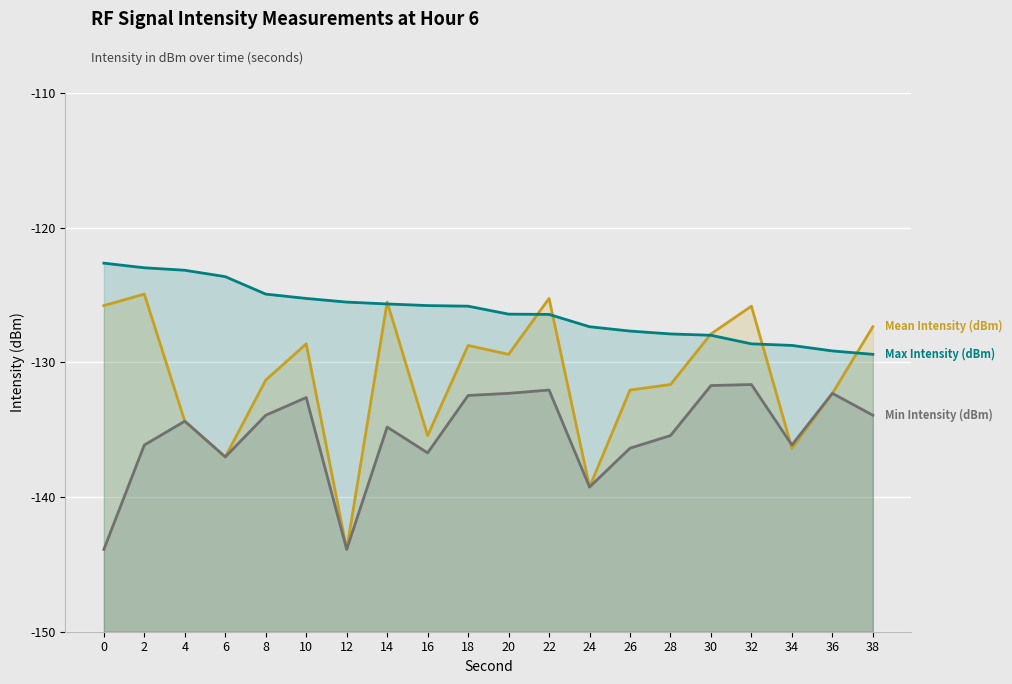

What is the difference between the maximum and minimum values in the Max Intensity (dBm) series?

6.8